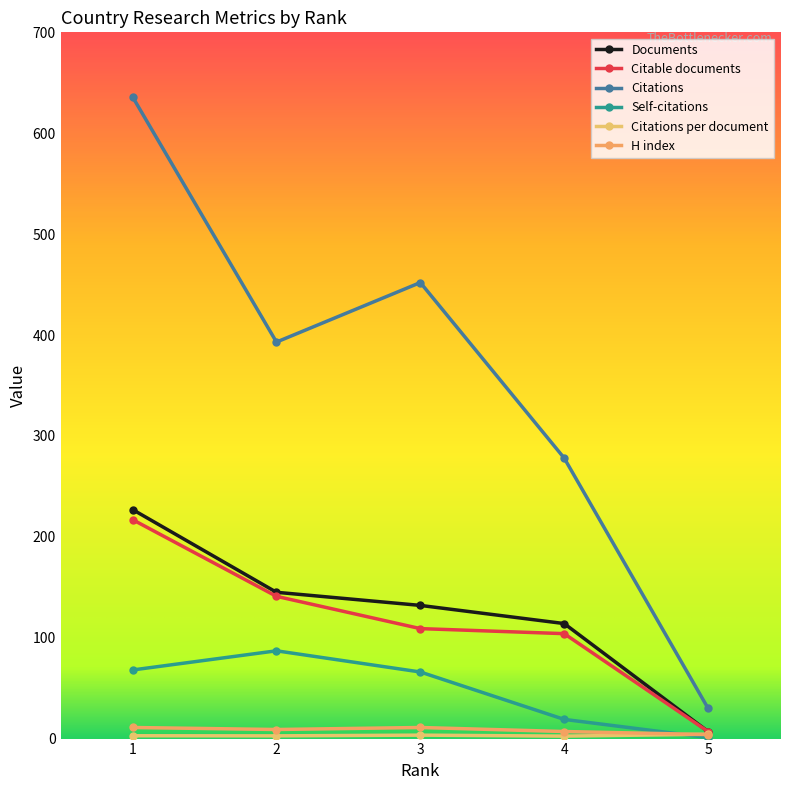

Where is Documents nearest to the value 117?

4